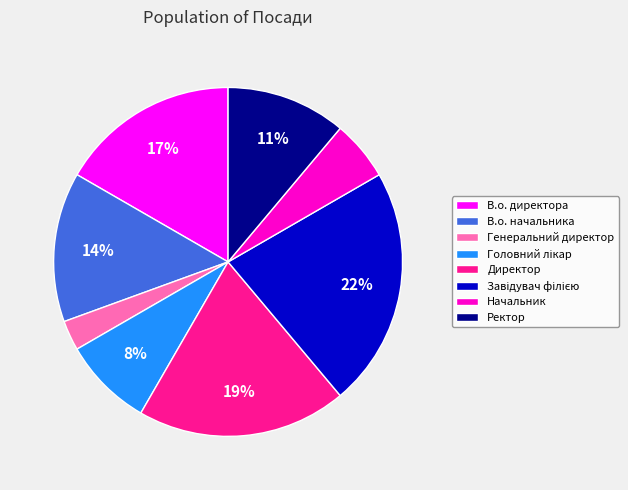

True or false: Ректор accounts for 21% of the total.

False